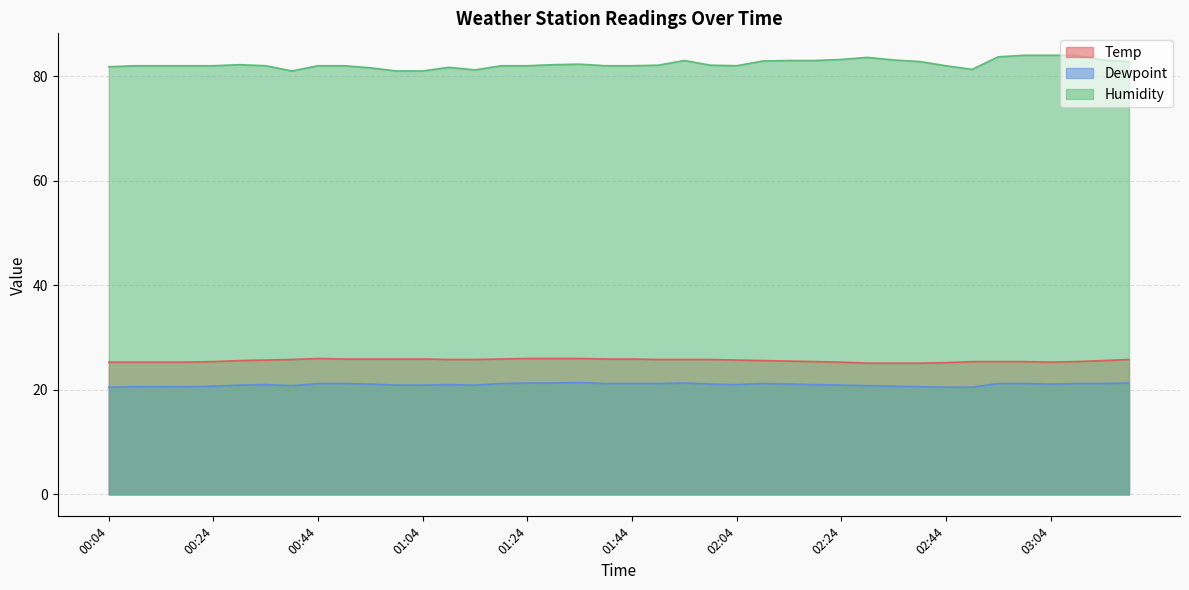

Which series has the largest total across all categories?

Humidity